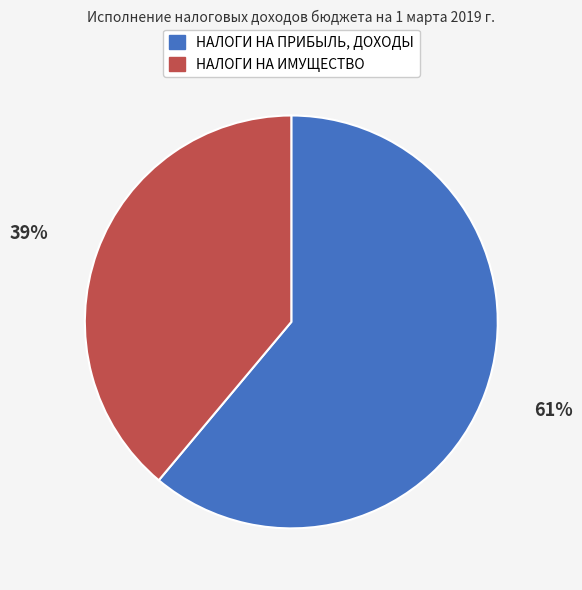

Is the sum of НАЛОГИ НА ПРИБЫЛЬ, ДОХОДЫ and НАЛОГИ НА ИМУЩЕСТВО greater than half?

Yes